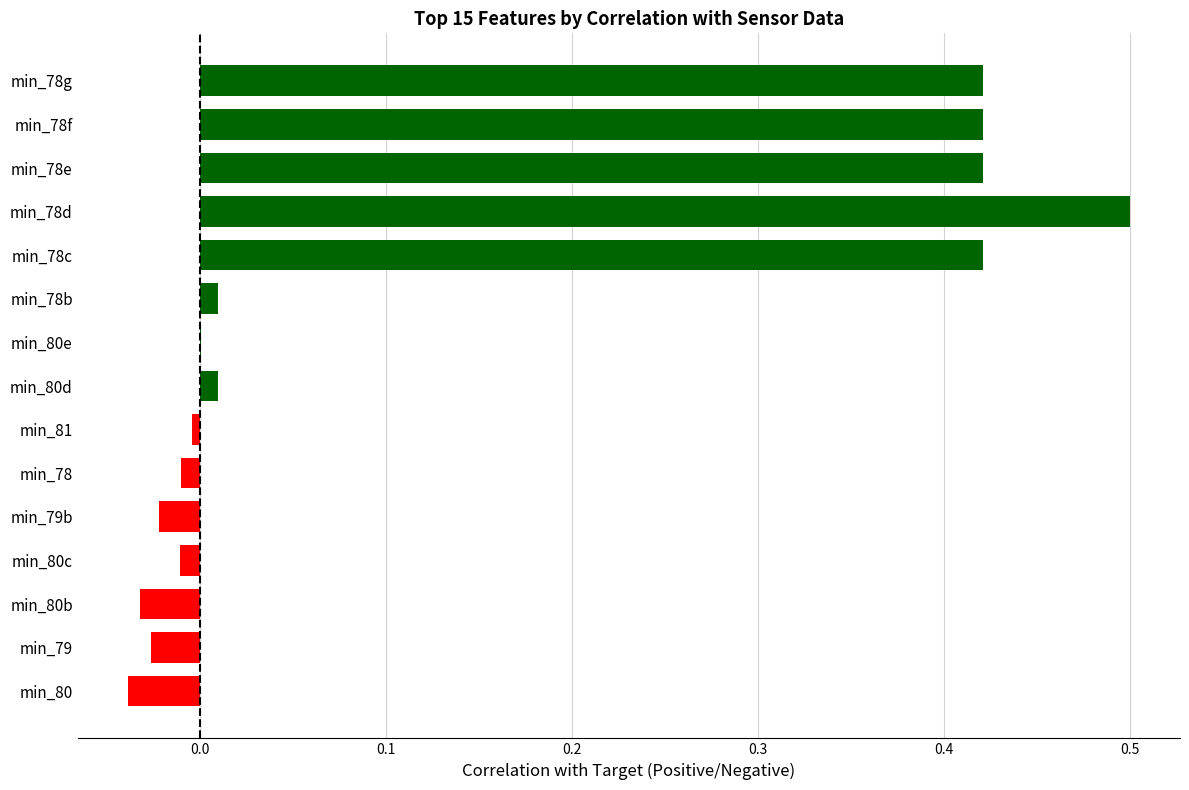

What is the greatest value displayed?

0.5